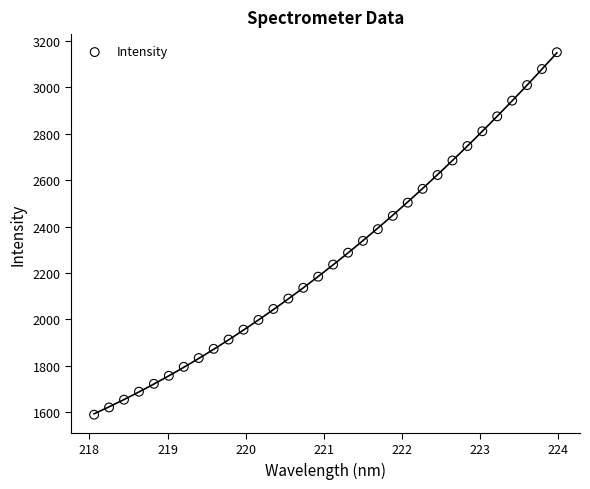

What is the range of Y values (max minus min)?

1561.5